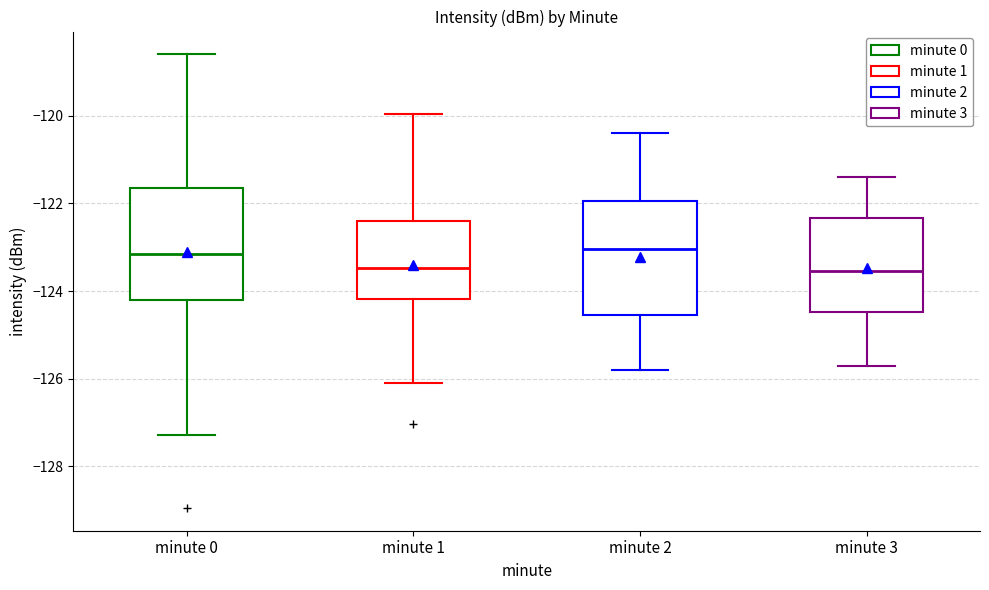

Reading left to right, transcribe this box plot: for each box, give where its median line is, the range the box spans, and where its two whiskers end, as read against the y-axis. The values are not printed on the chart, so give them approximately, as read against the axis.

minute 0: median -123.2, box -124.2 to -121.6, whiskers -127.2 to -118.6
minute 1: median -123.4, box -124.2 to -122.4, whiskers -126.0 to -120.0
minute 2: median -123.0, box -124.6 to -122.0, whiskers -125.8 to -120.4
minute 3: median -123.6, box -124.4 to -122.4, whiskers -125.6 to -121.4